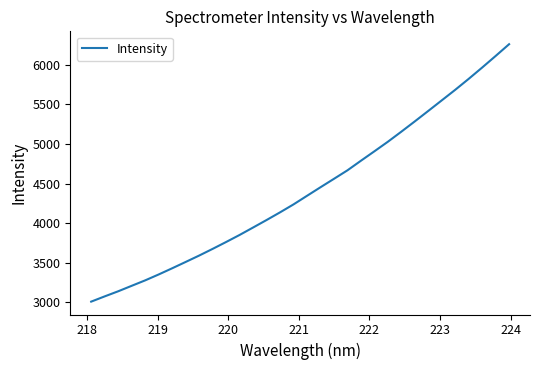

Reading left to right, list all the values displayed in this chart.

3008.5	3074.7	3139.1	3208.2	3276.9	3351.4	3429.5	3509.4	3590.1	3674.6	3761.4	3850.5	3944.4	4039.1	4136.0	4236.5	4344.9	4452.9	4559.5	4666.7	4787.8	4907.0	5027.7	5154.9	5284.9	5417.0	5550.2	5683.6	5821.9	5964.6	6110.8	6259.3